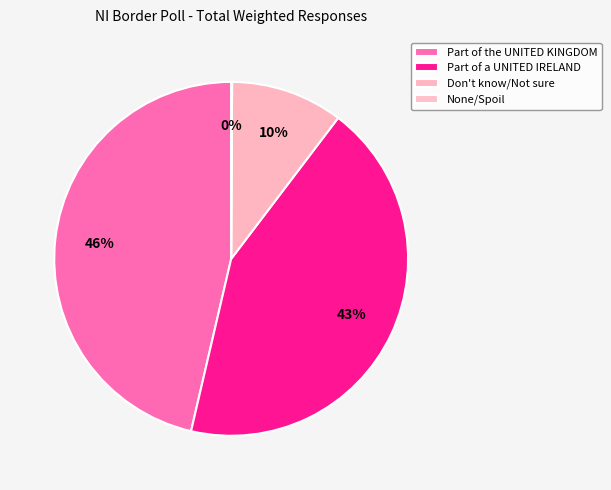

To the nearest percent, what is the combined percentage of None/Spoil and Don't know/Not sure?

10%